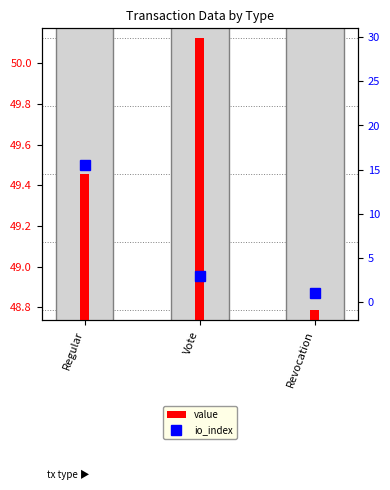

What is the difference between the maximum and second lowest values in the value series?

0.7